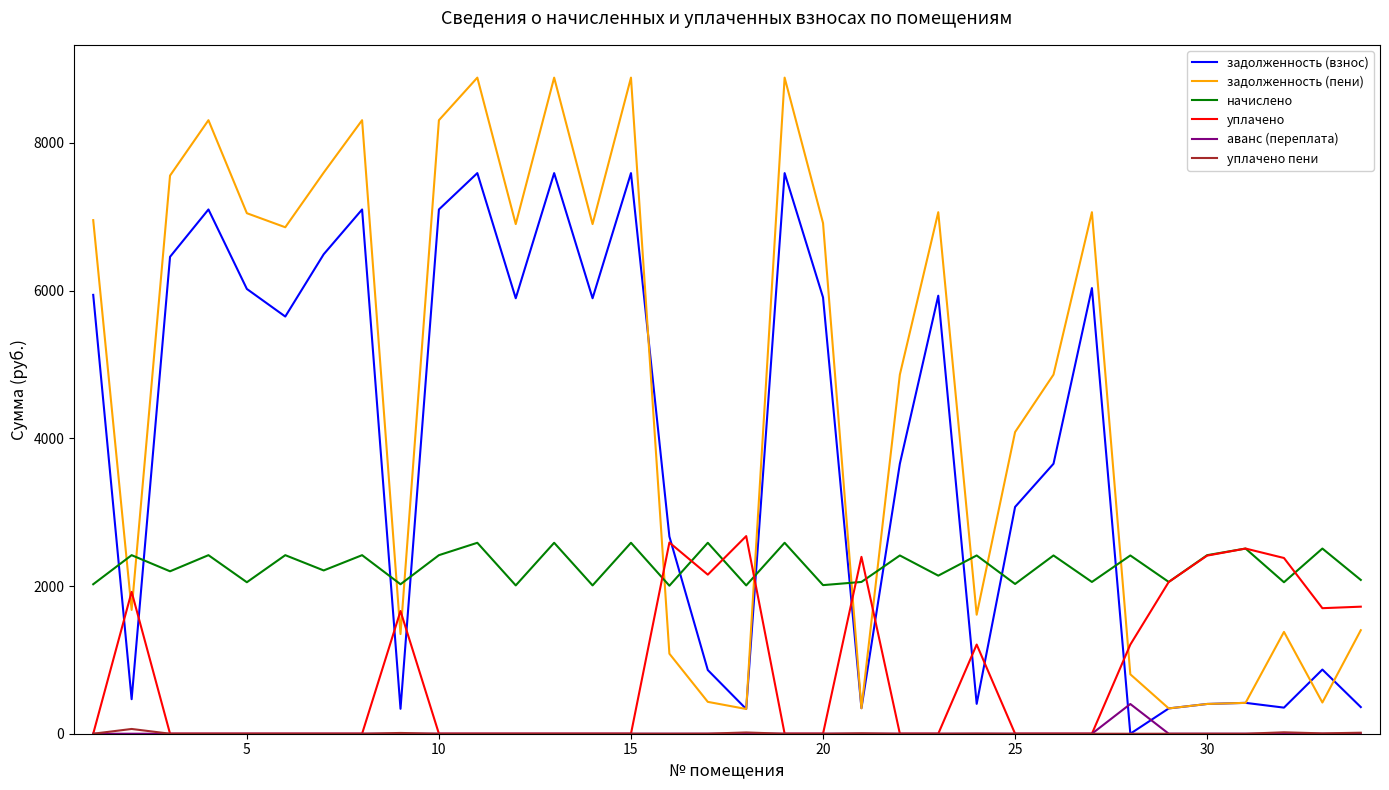

Which series has the largest total across all categories?

задолженность (пени)